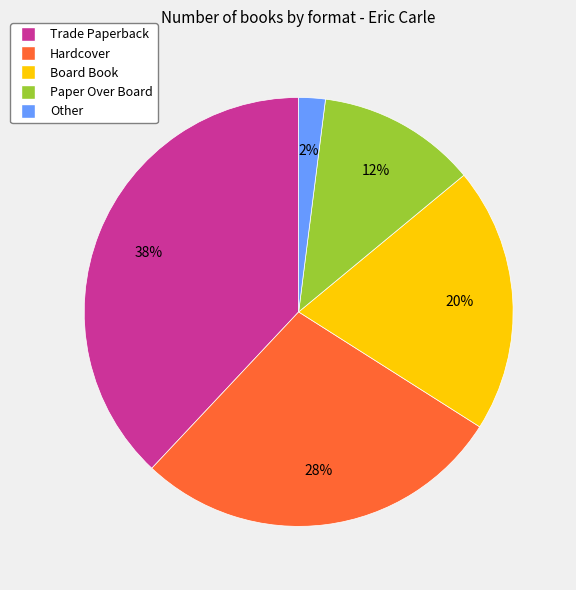

Is there any slice that represents more than half of the pie?

No